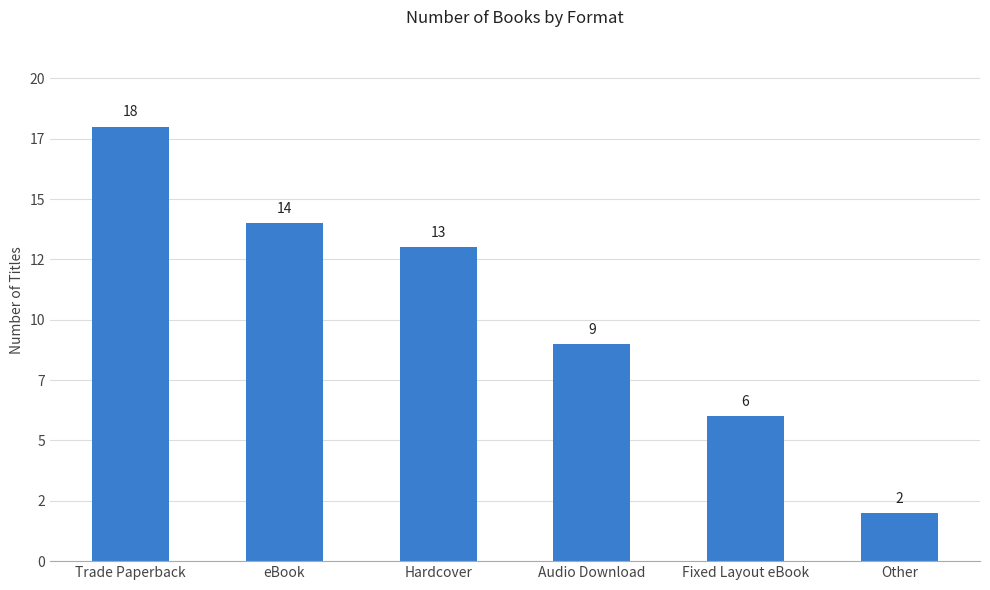

What is the difference between the second highest and second lowest values?

8